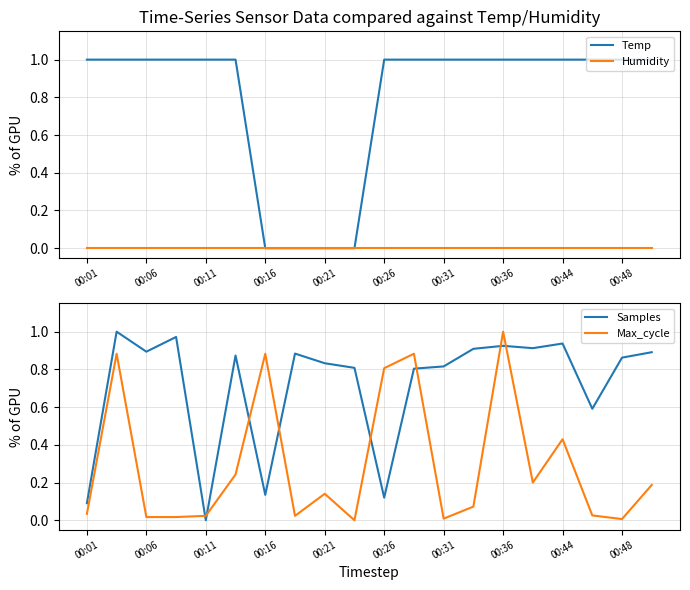

True or false: Humidity has more than 1 points higher than both neighbors.

False